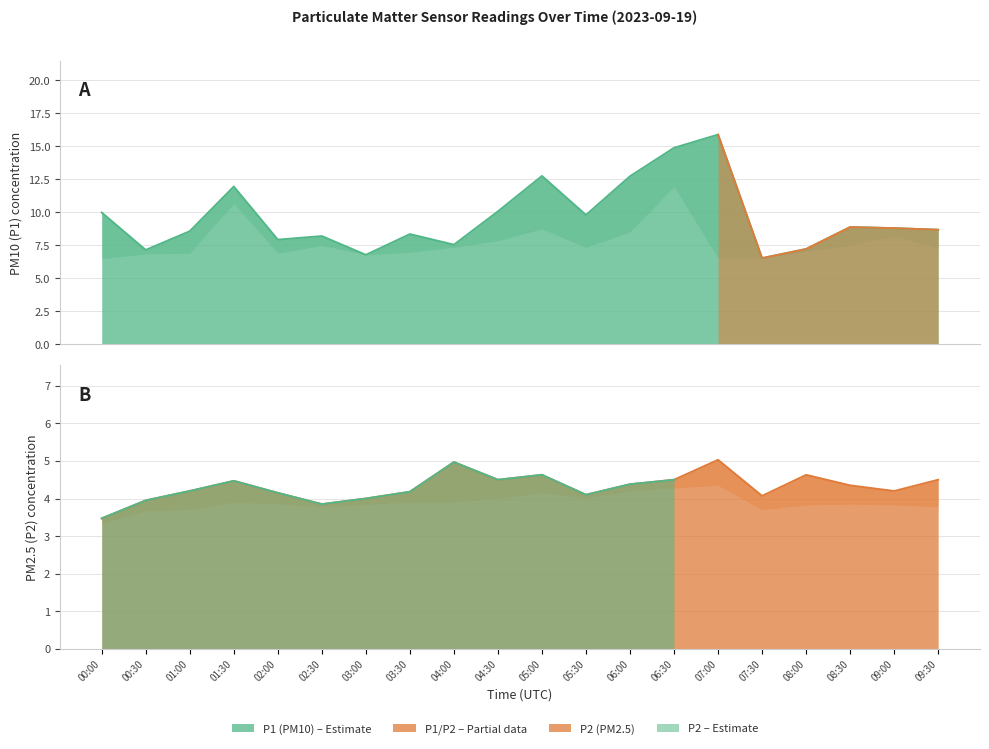

What is the sum of all P2 values?

86.1